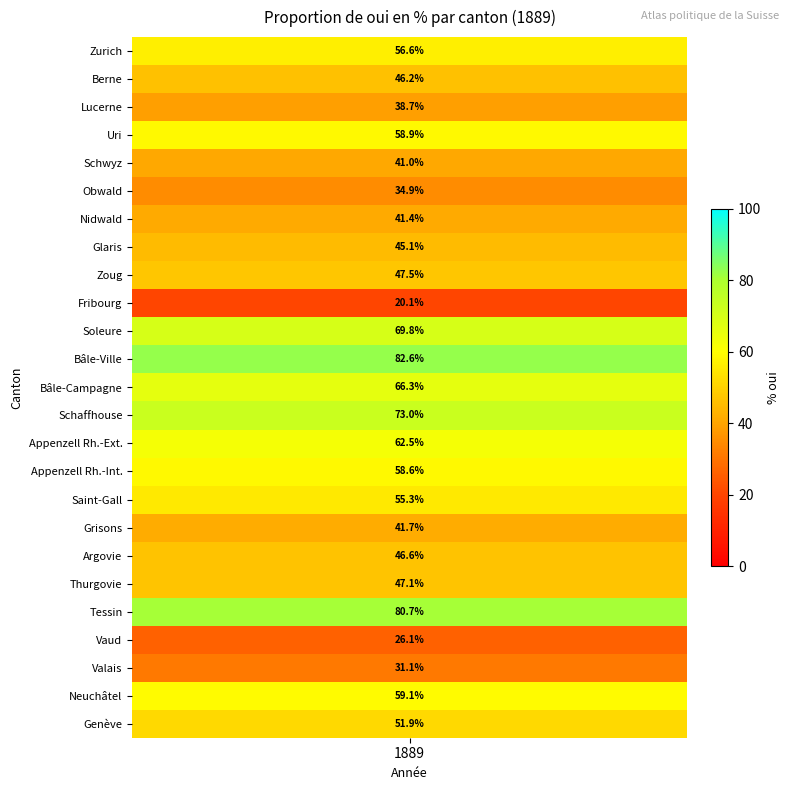

Reading left to right, transcribe all the data shown in this chart.

56.6	46.2	38.7	58.9	41.0	34.9	41.4	45.1	47.5	20.1	69.8	82.6	66.3	73.0	62.5	58.6	55.3	41.7	46.6	47.1	80.7	26.1	31.1	59.1	51.9